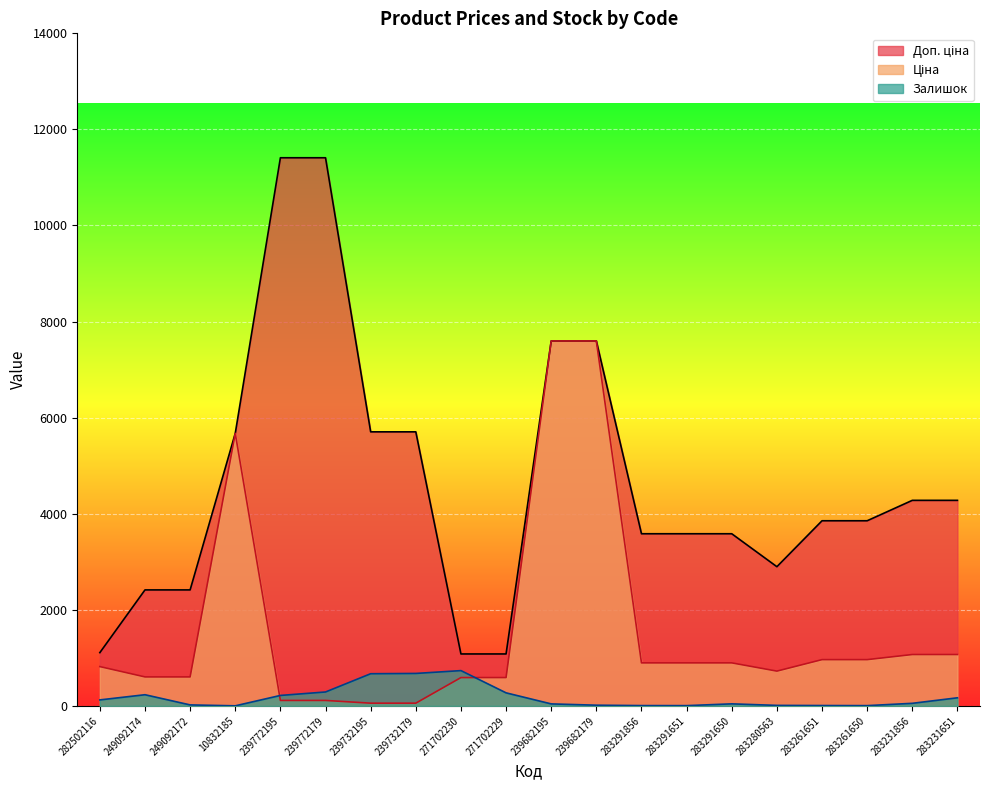

Reading right to left, extract all data points from this chart.

Ціна: 1069.8	1069.8	963.5	963.5	724.5	895.9	895.9	895.9	7596.5	7596.5	589.9	589.9	57.0	57.0	114.1	114.1	5673.8	603.7	603.7	818.5
Доп. ціна: 4279.1	4279.1	3854.0	3854.0	2897.8	3583.6	3583.6	3583.6	7596.5	7596.5	1081.7	1081.7	5705.0	5705.0	11410.0	11410.0	5673.8	2414.8	2414.8	1109.2
Залишок: 169.0	54.0	6.0	8.0	11.0	43.0	6.0	7.0	15.0	42.0	272.0	735.0	676.0	670.0	290.0	218.0	2.0	21.0	233.0	125.0